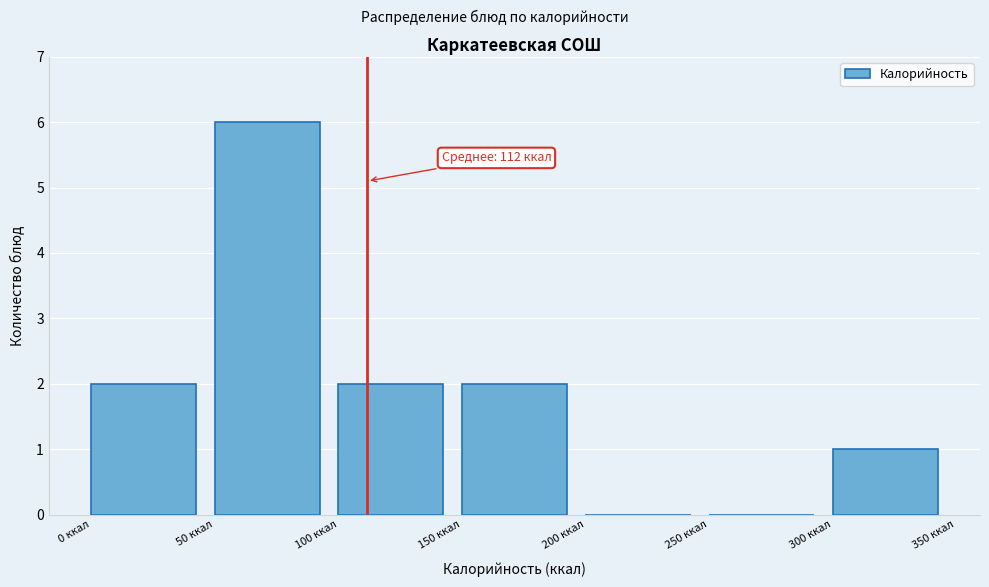

Which range on the x-axis has the tallest bar?

50 to 100